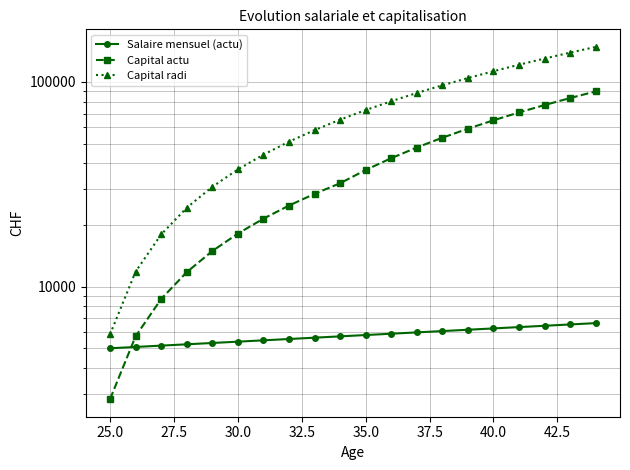

Which series has the largest total across all categories?

Capital radi